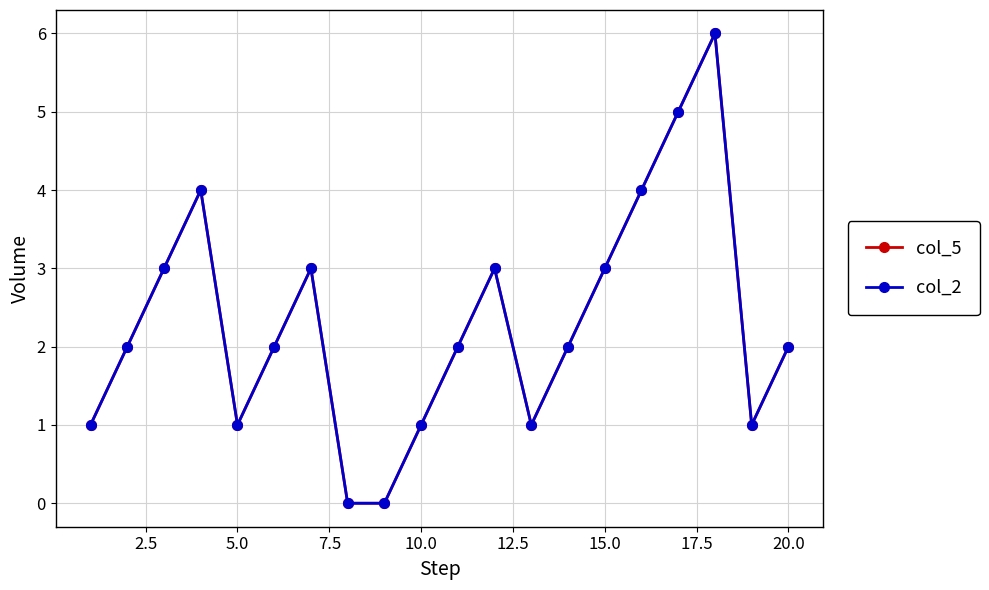

Is this an area chart (filled region under the line)?

No